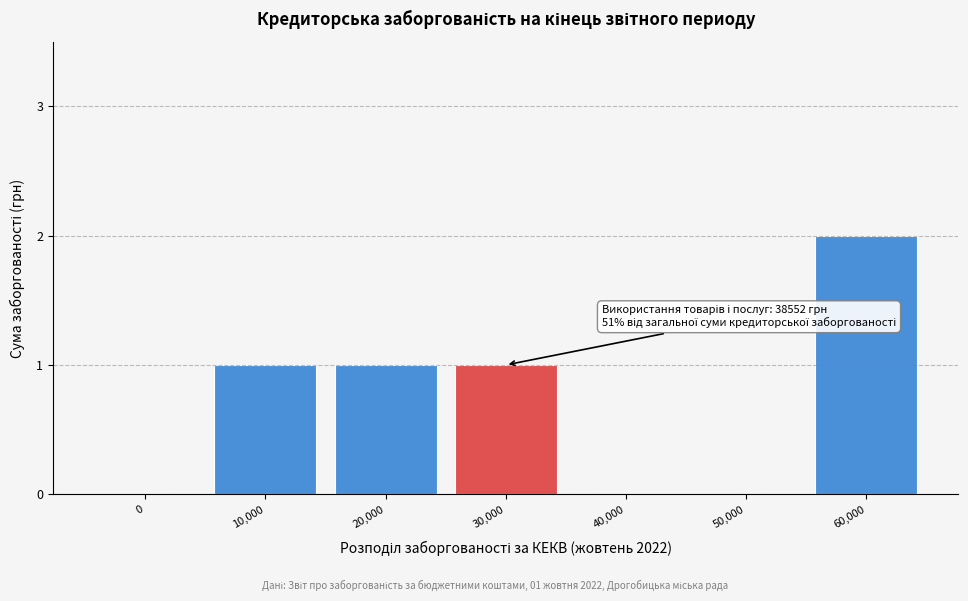

Reading left to right, transcribe all the data shown in this chart.

0=0	10,000=1	20,000=1	30,000=1	40,000=0	50,000=0	60,000=2